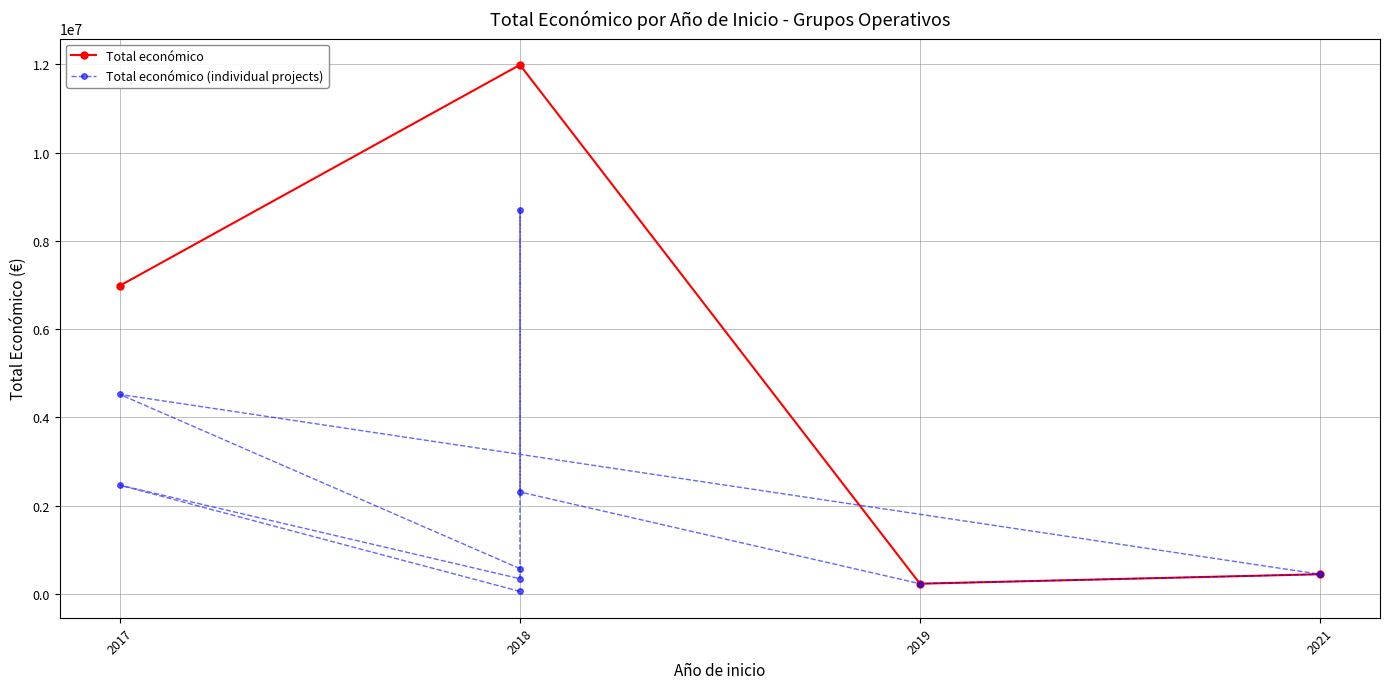

What is the smallest value displayed?

57500